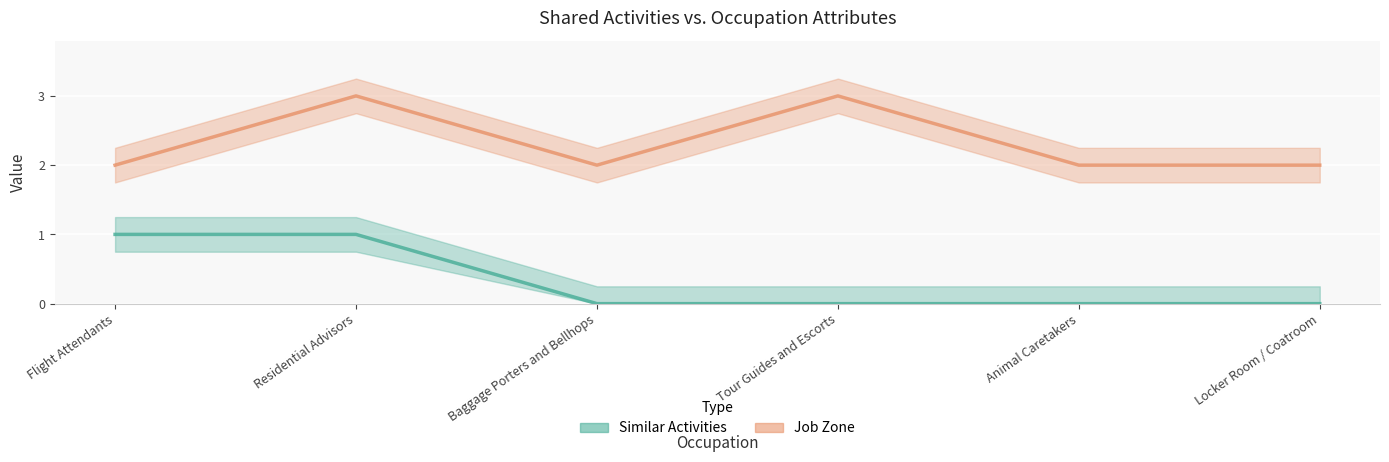

Which series changed the most between Tour Guides and Escorts and Animal Caretakers?

Job Zone